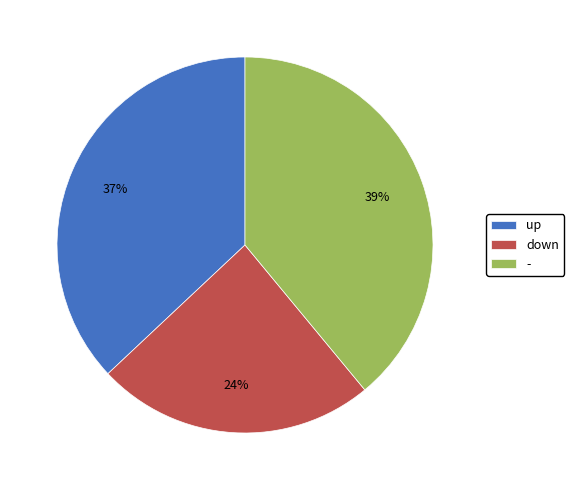

What percentage is the up slice, to the nearest percent?

37%